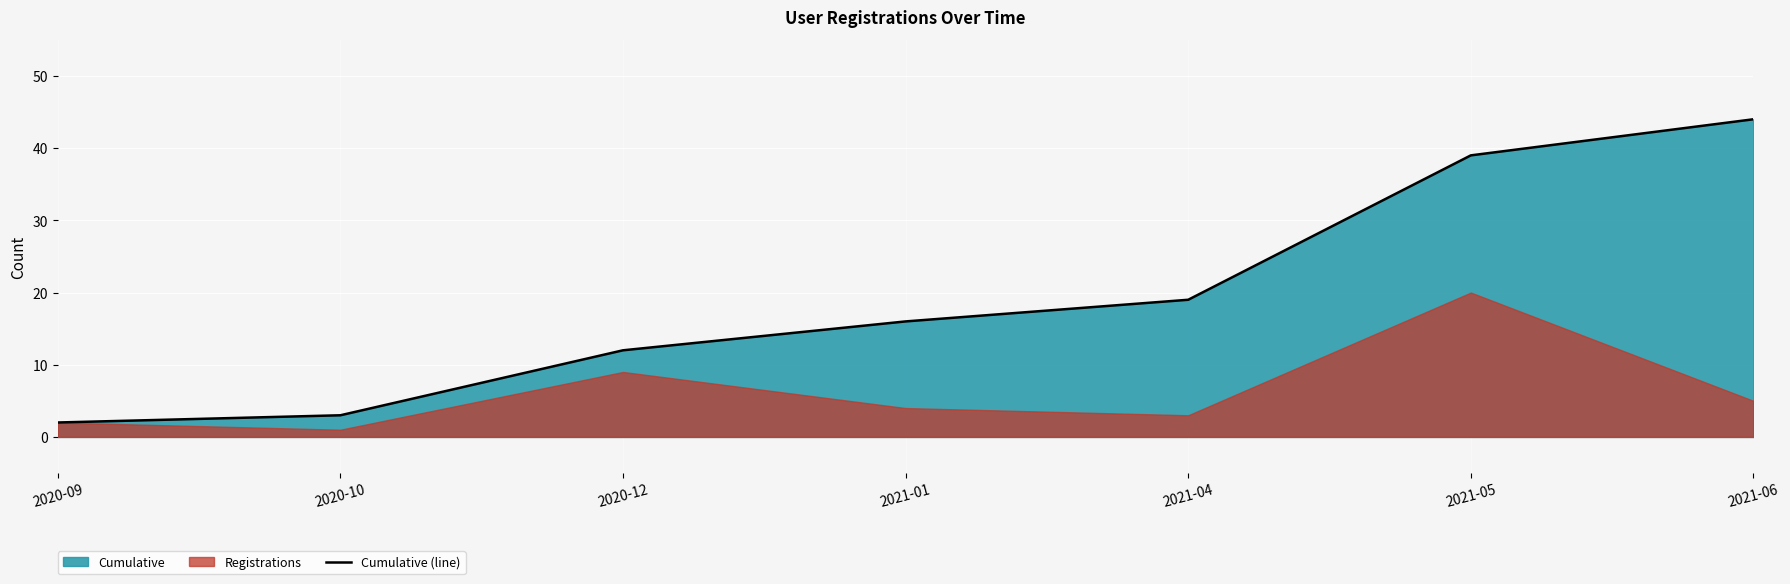

How many lines are shown in the chart?

1